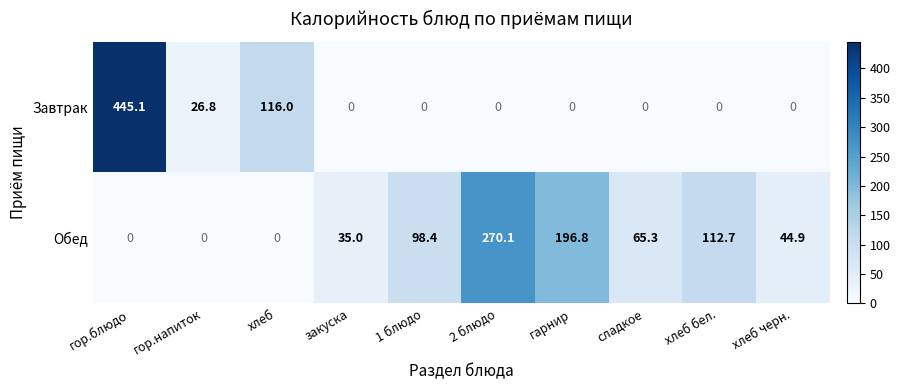

Reading left to right, what are all the values shown in this chart?

Завтрак: 445.1	26.8	116.0	0.0	0.0	0.0	0.0	0.0	0.0	0.0
Обед: 0.0	0.0	0.0	35.0	98.4	270.1	196.8	65.3	112.7	44.9